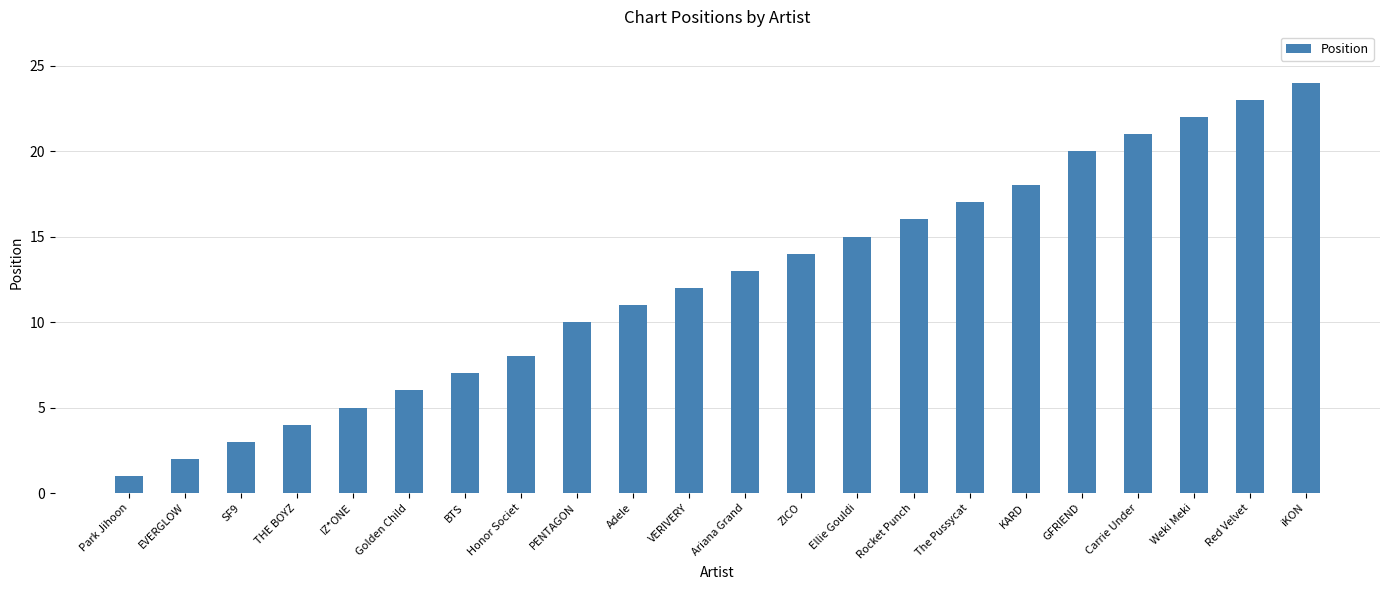

True or false: the data shows 13 at Honor Societ.

False